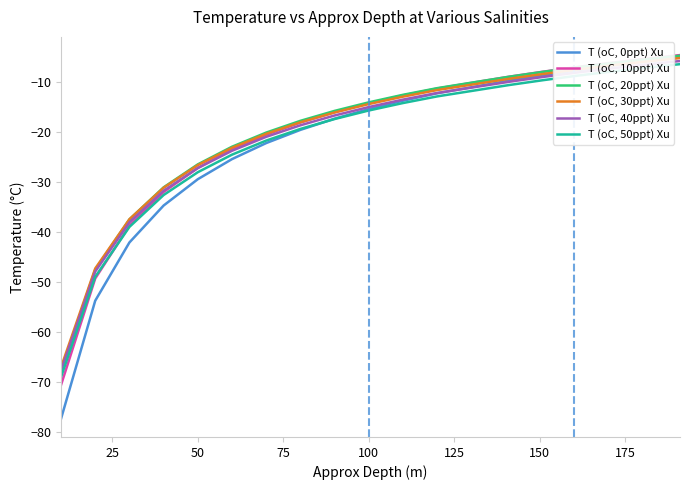

Which series has the largest range (max minus min)?

T (oC, 0ppt) Xu